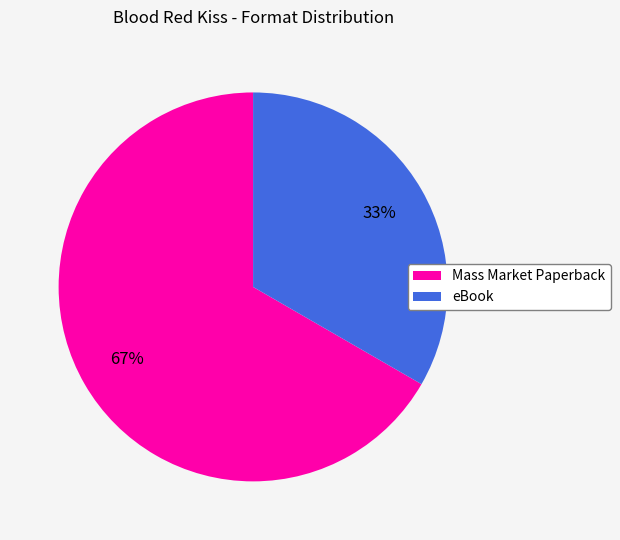

Combined, do Mass Market Paperback and eBook account for over 50%?

Yes